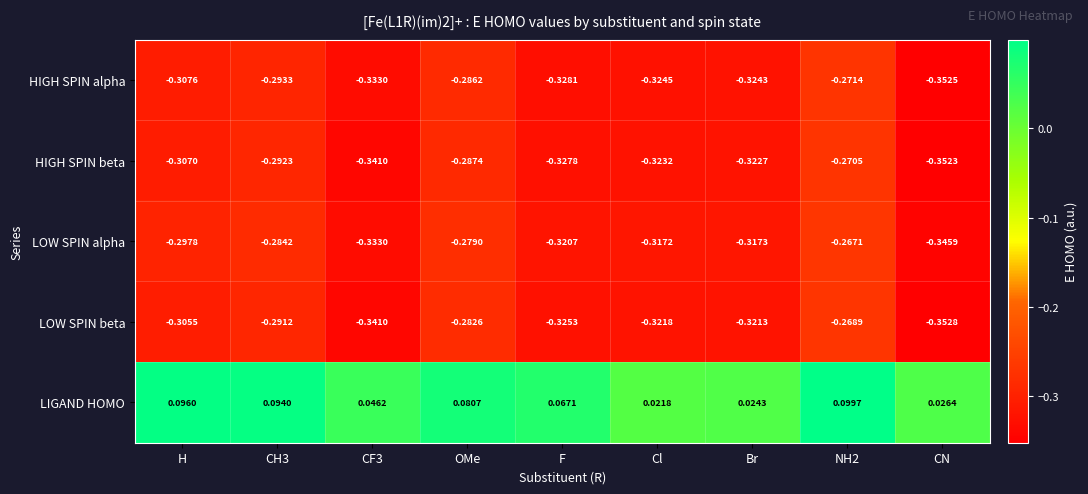

At how many categories does at least one series exceed 0?

9